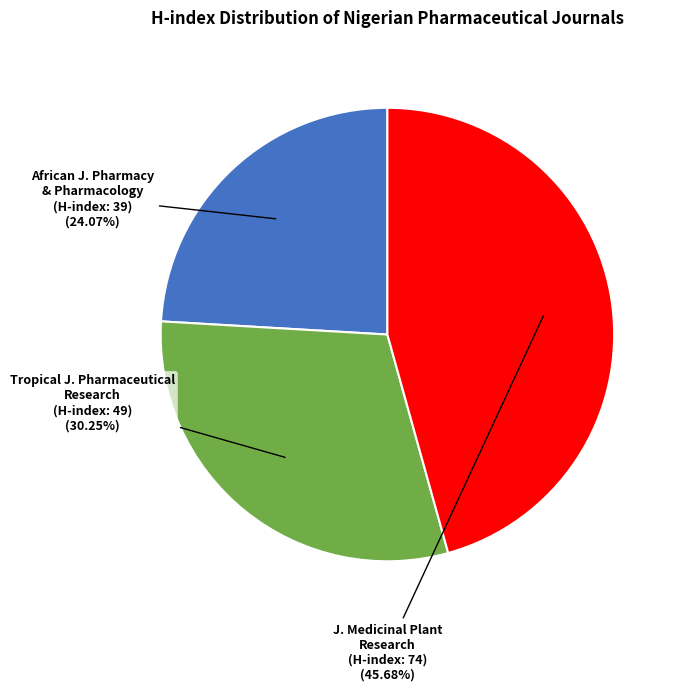

How many slices are in this pie chart?

3